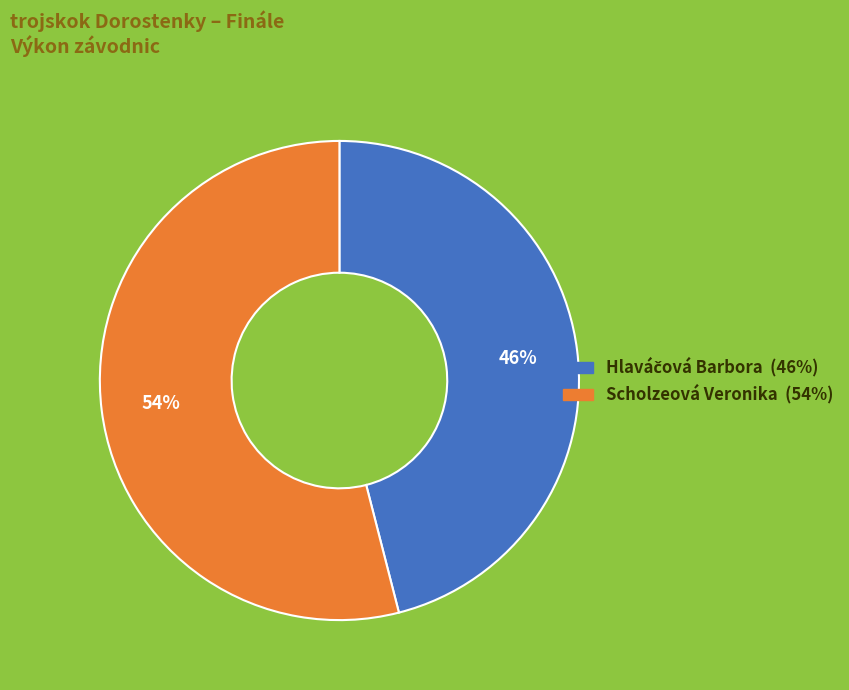

Is it true that Scholzeová Veronika is 54% of the pie?

True